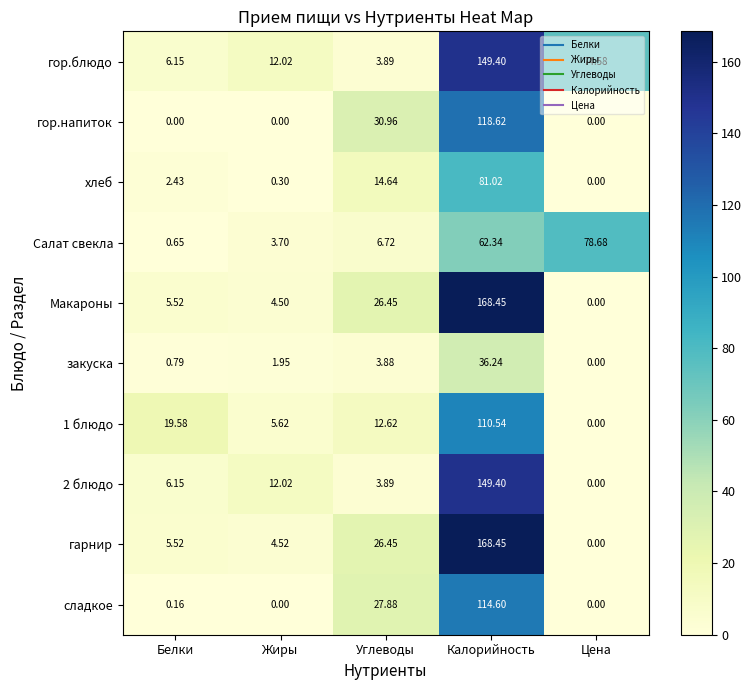

Where is гор.напиток nearest to the value 59?

Углеводы